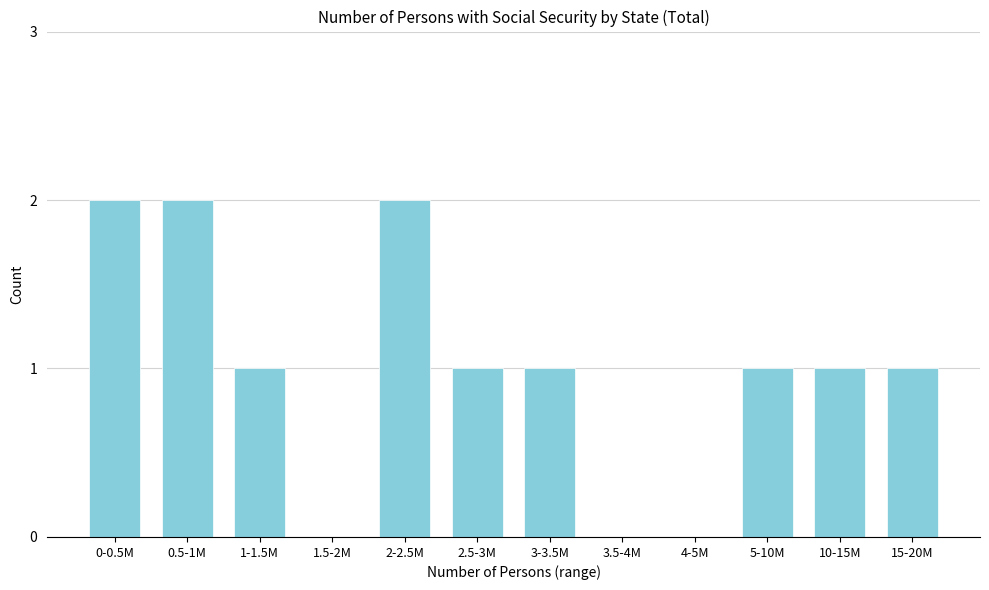

Reading left to right, list all the values displayed in this chart.

0-0.5M=2	0.5-1M=2	1-1.5M=1	1.5-2M=0	2-2.5M=2	2.5-3M=1	3-3.5M=1	3.5-4M=0	4-5M=0	5-10M=1	10-15M=1	15-20M=1